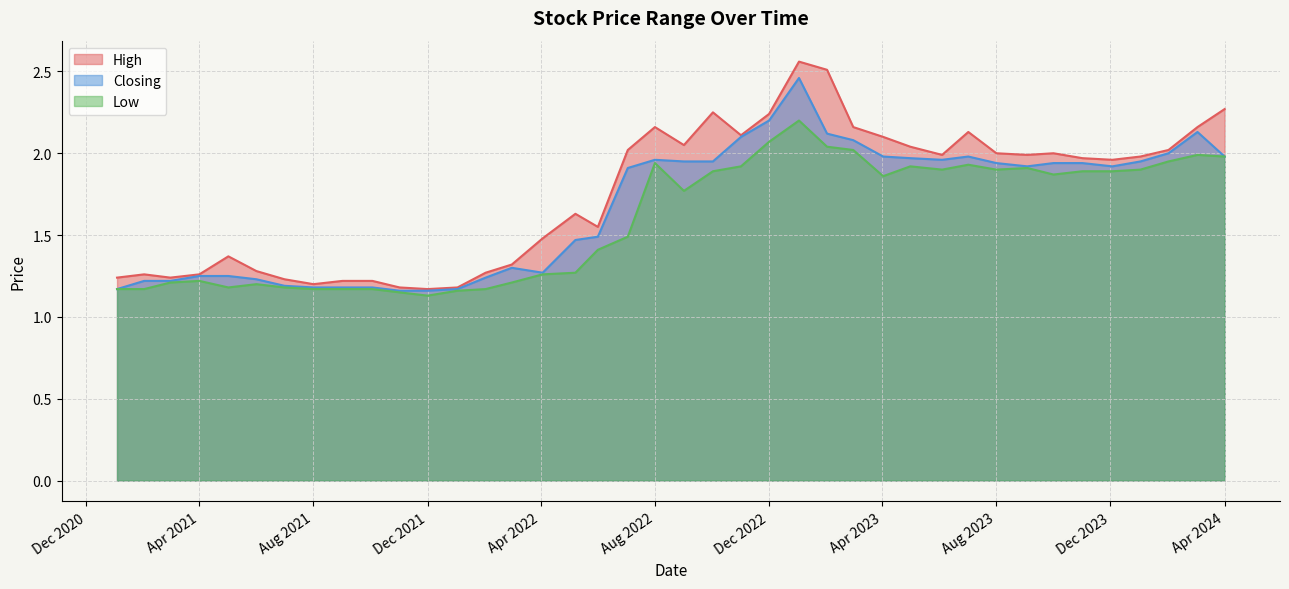

What is the sum of all Closing values?

66.7